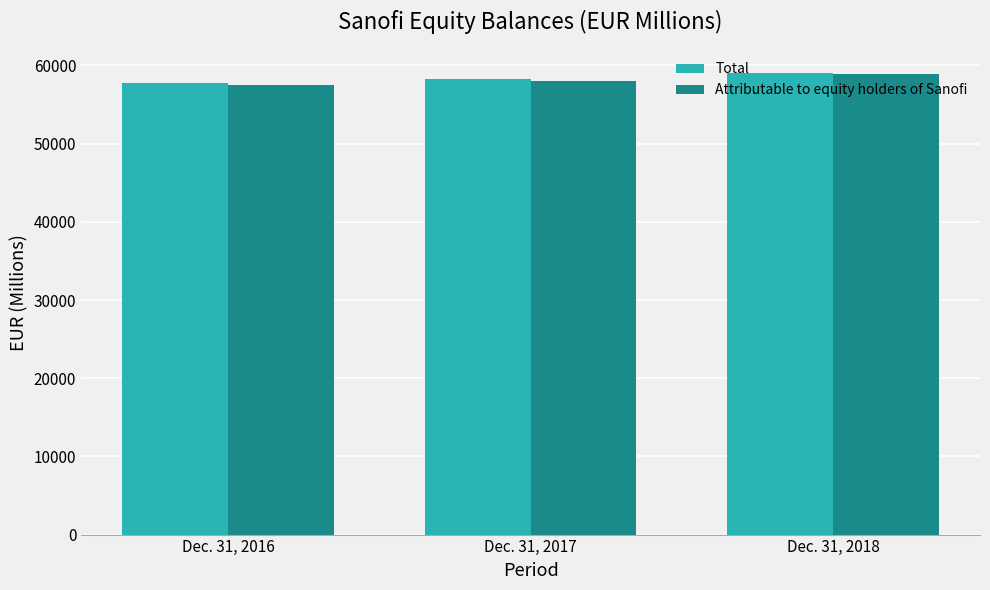

What is the highest value of the Total series?

59035